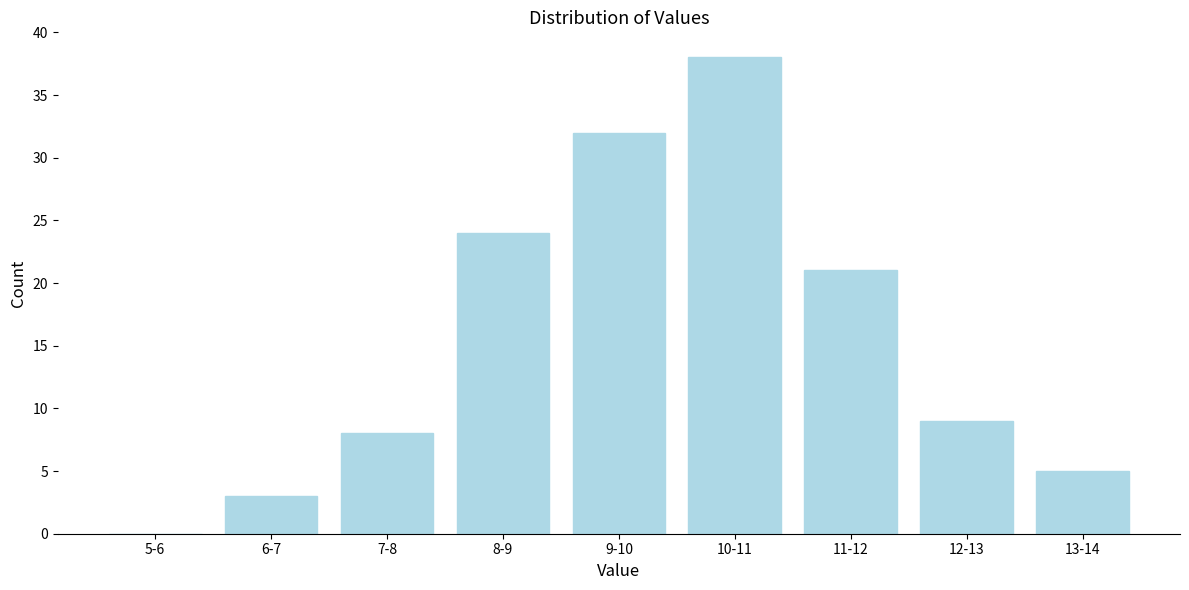

Reading left to right, transcribe all the data shown in this chart.

5-6=0	6-7=3	7-8=8	8-9=24	9-10=32	10-11=38	11-12=21	12-13=9	13-14=5